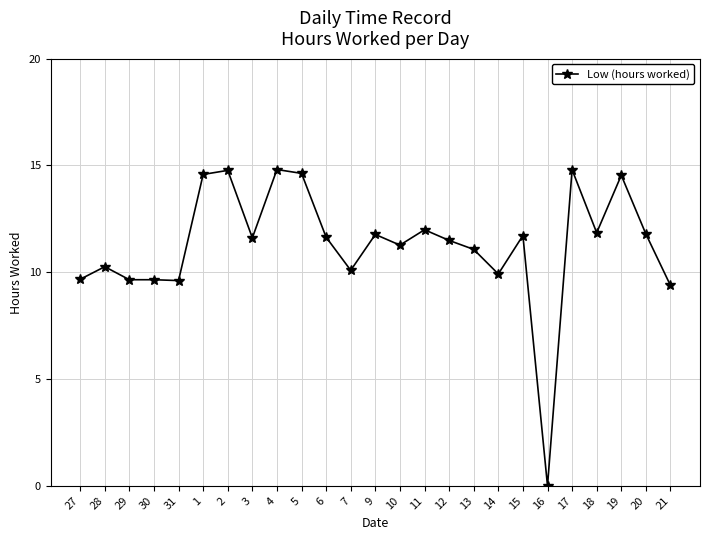

The value at 14 is 5.0. True or false?

False